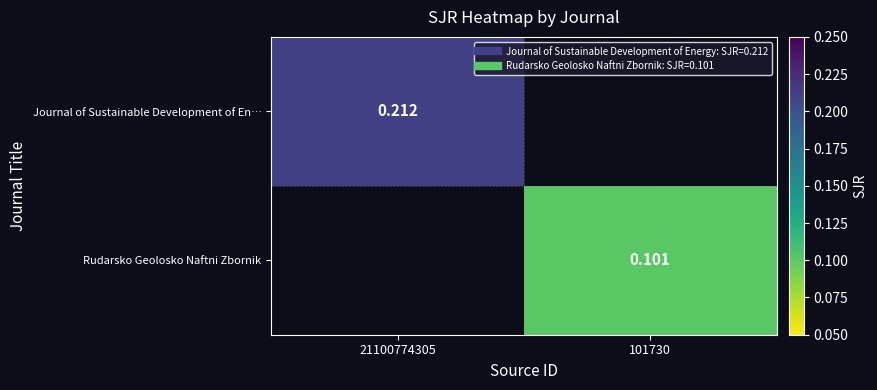

Read the Journal of Sustainable Development of En… value at 21100774305.

0.2